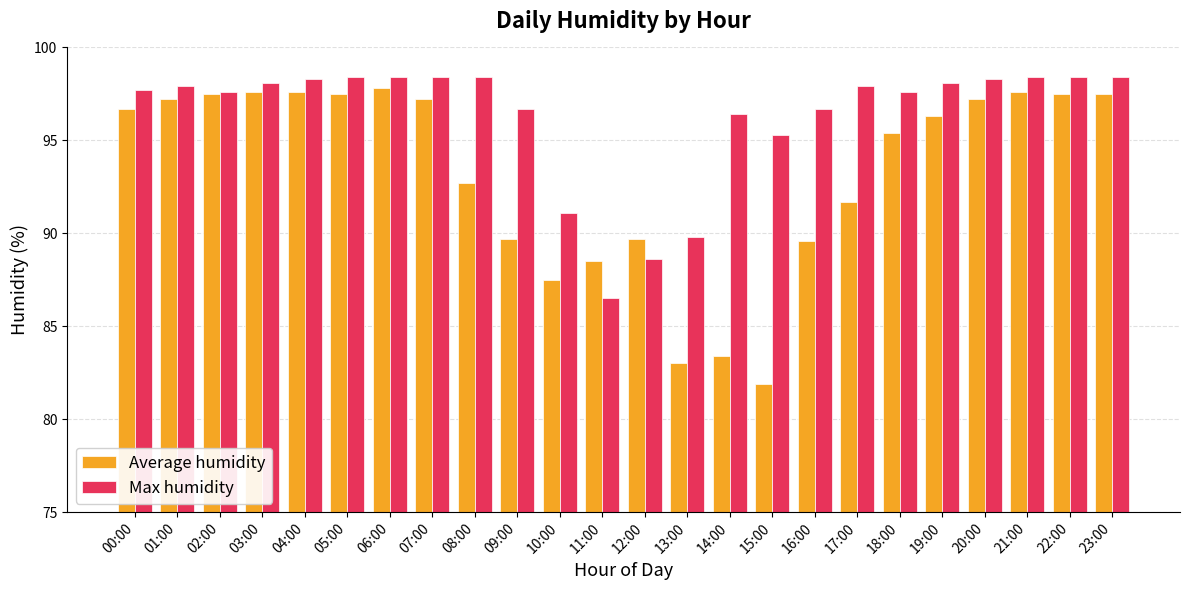

The Average humidity series shows 97.2 at 20:00. True or false?

True